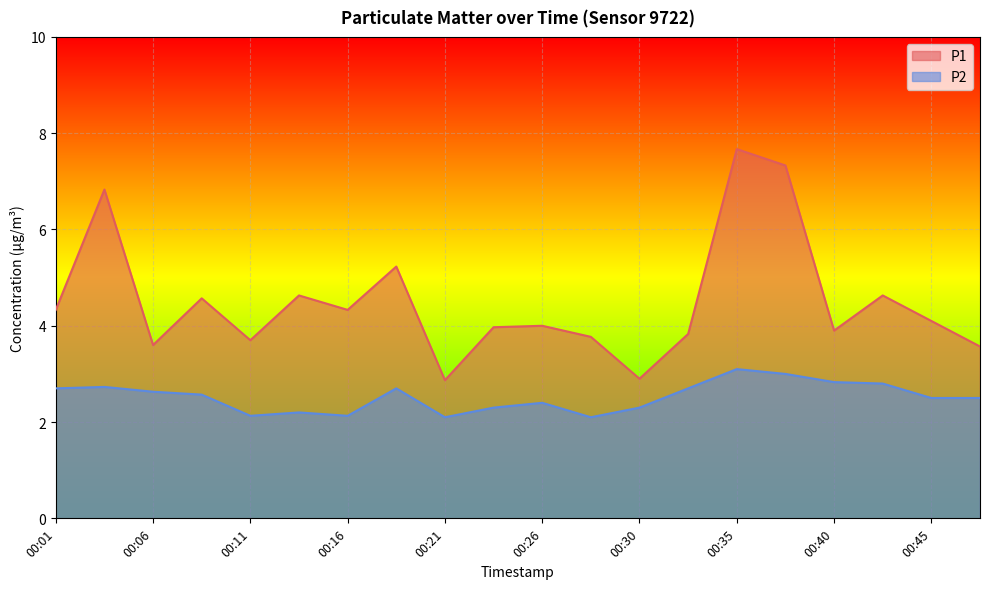

True or false: P2 and P1 cross at least once.

False